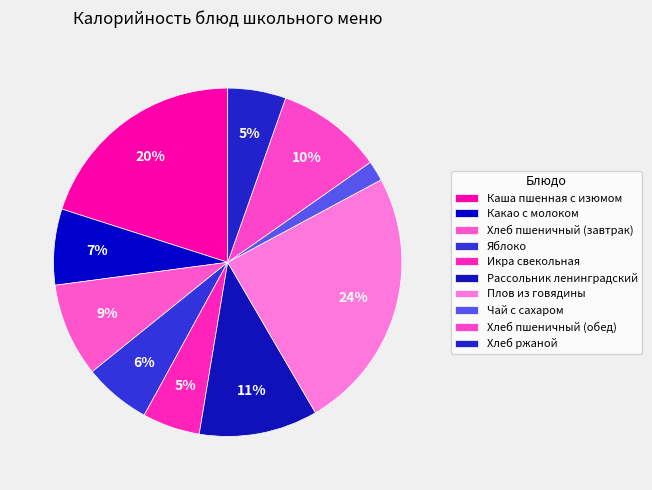

The Чай с сахаром slice represents 17% of the pie. True or false?

False